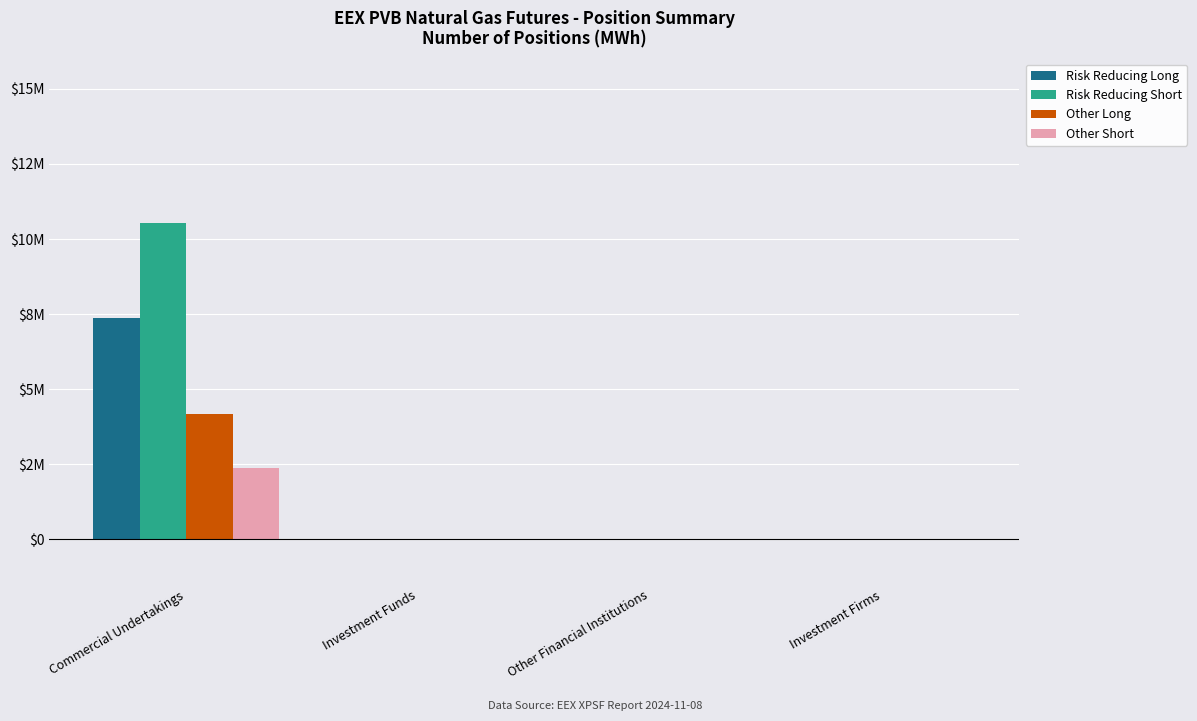

Which series has the largest total across all categories?

Risk Reducing Short